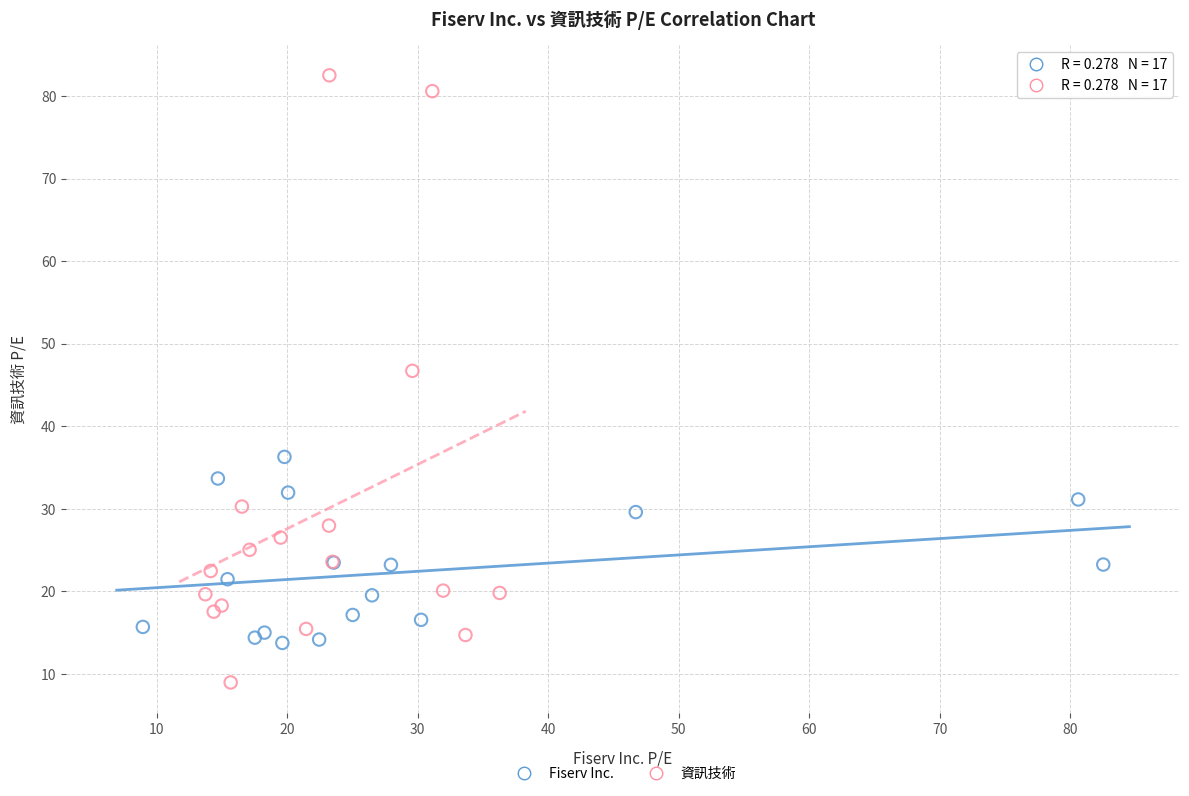

Which series contains the lowest Y value?

資訊技術